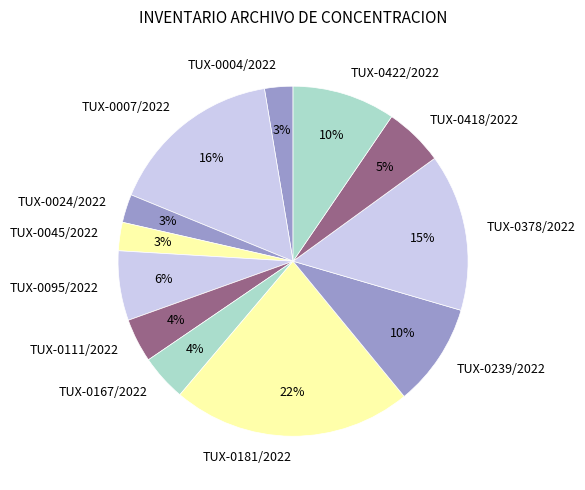

Does TUX-0418/2022 represent more than half of the total?

No